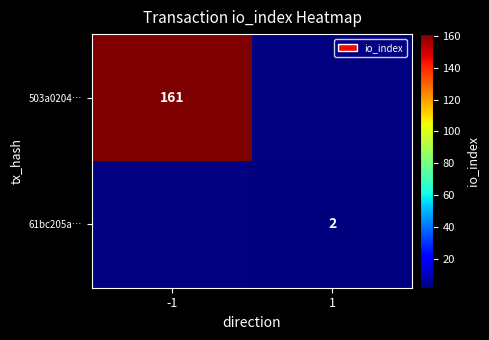

Is it true that 503a0204… equals 232 at -1?

False